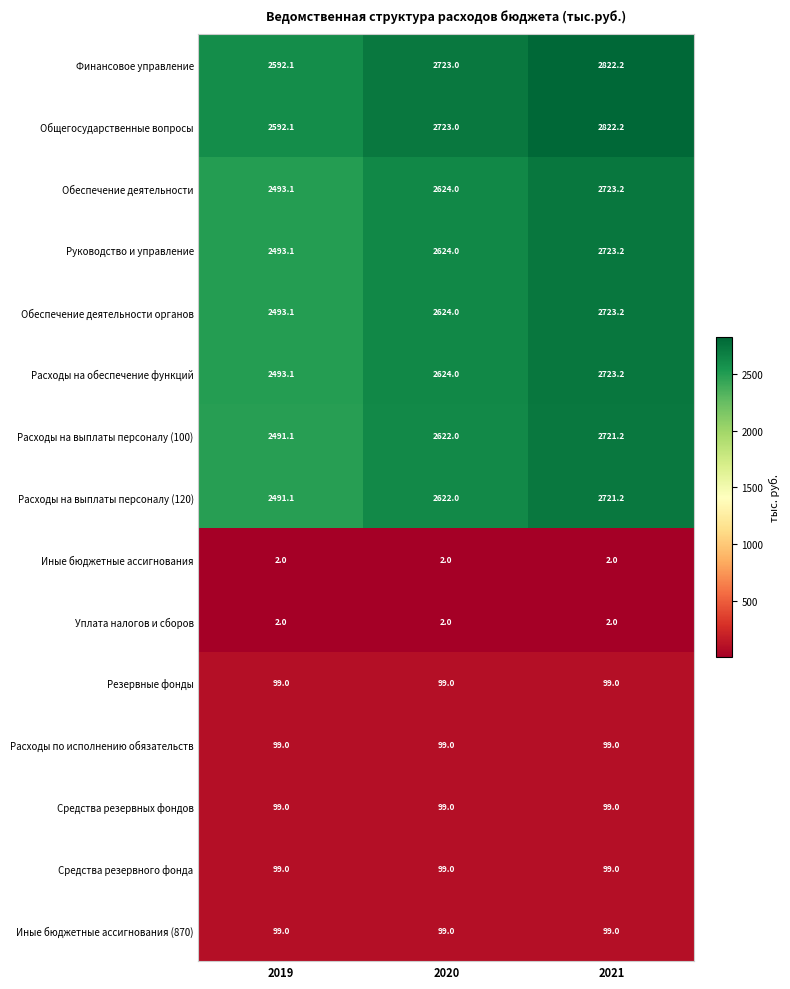

Which category has the highest value across all series?

2021